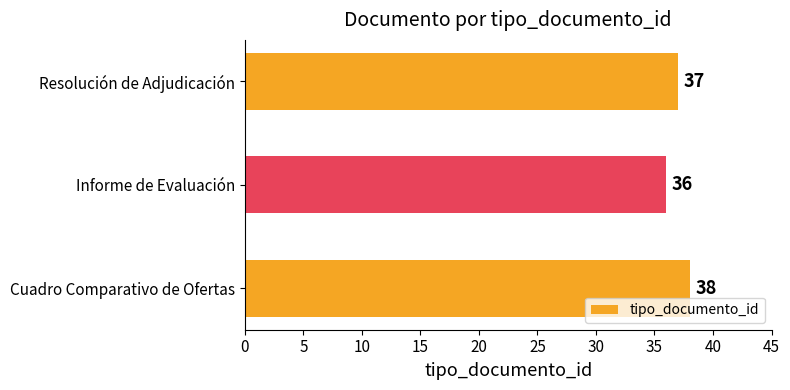

What is the sum of the values at Resolución de Adjudicación and Cuadro Comparativo de Ofertas?

75